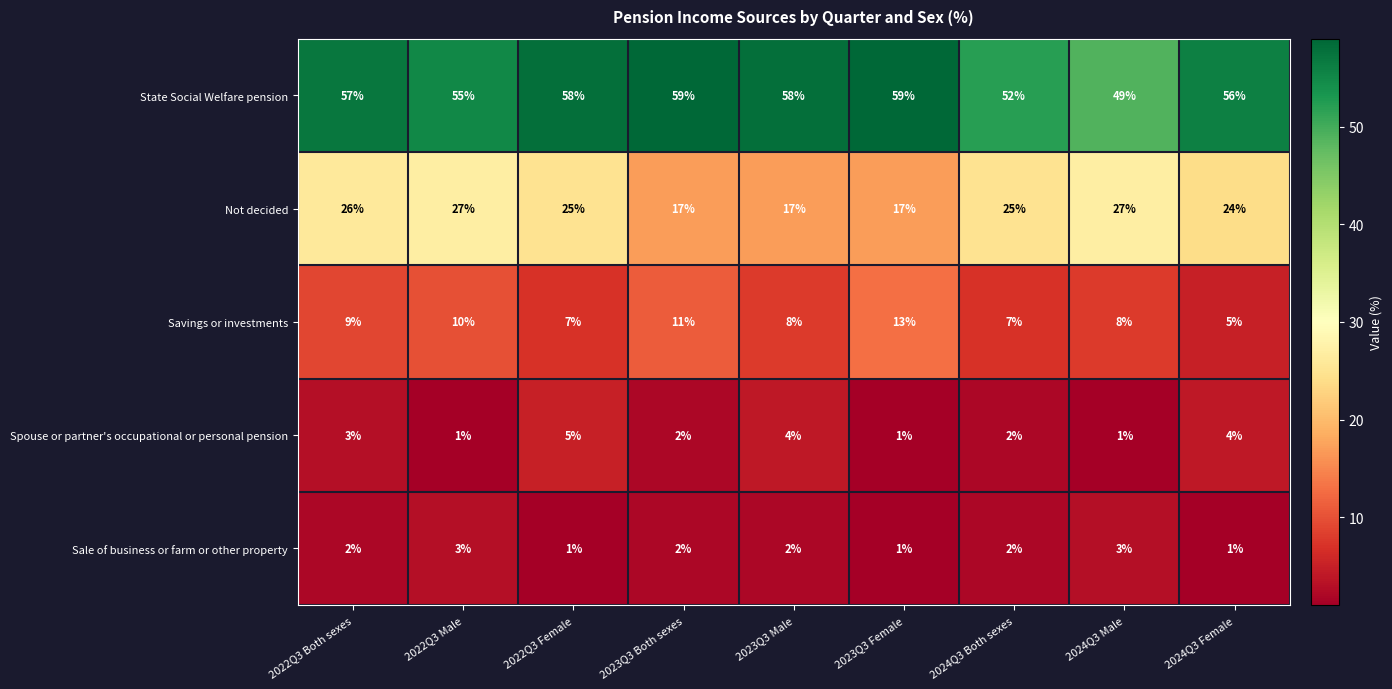

What is the difference between the highest and lowest values at 2022Q3 Both sexes?

55